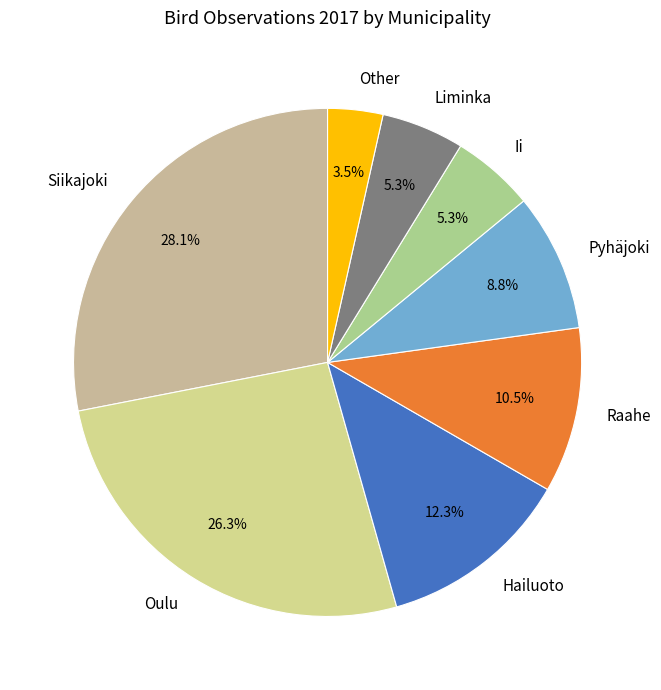

Approximately how many times larger is the value at Oulu compared to Raahe?

2.5